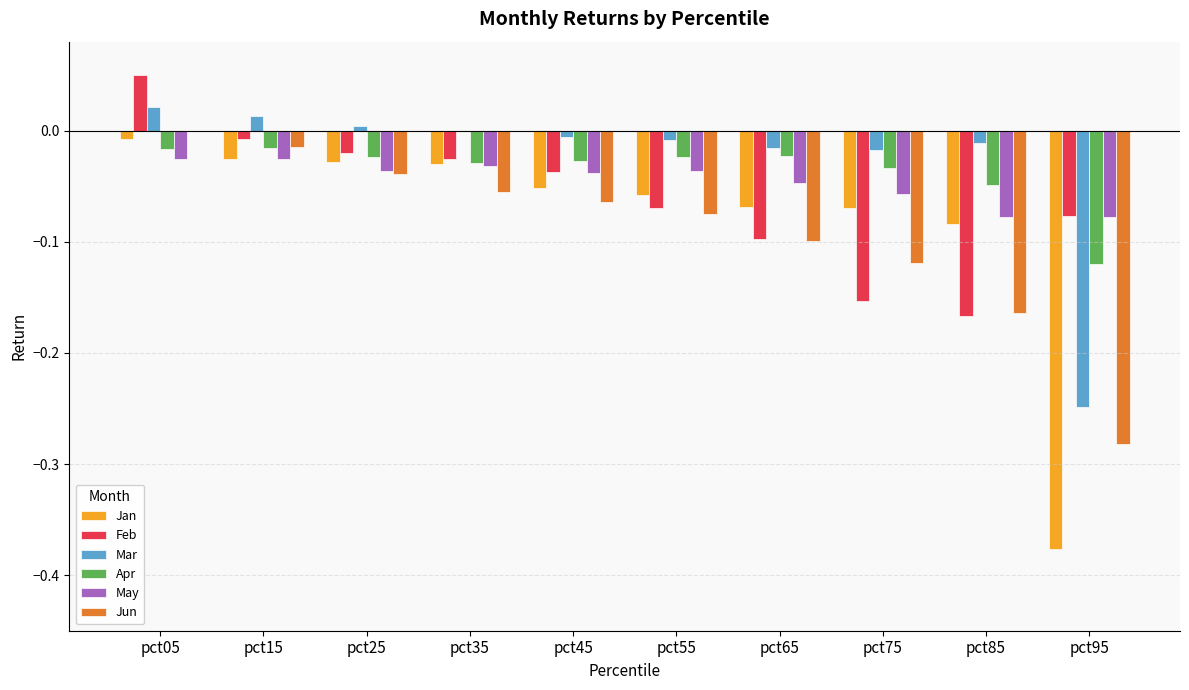

Between pct45 and pct75, which series saw the biggest shift?

Feb